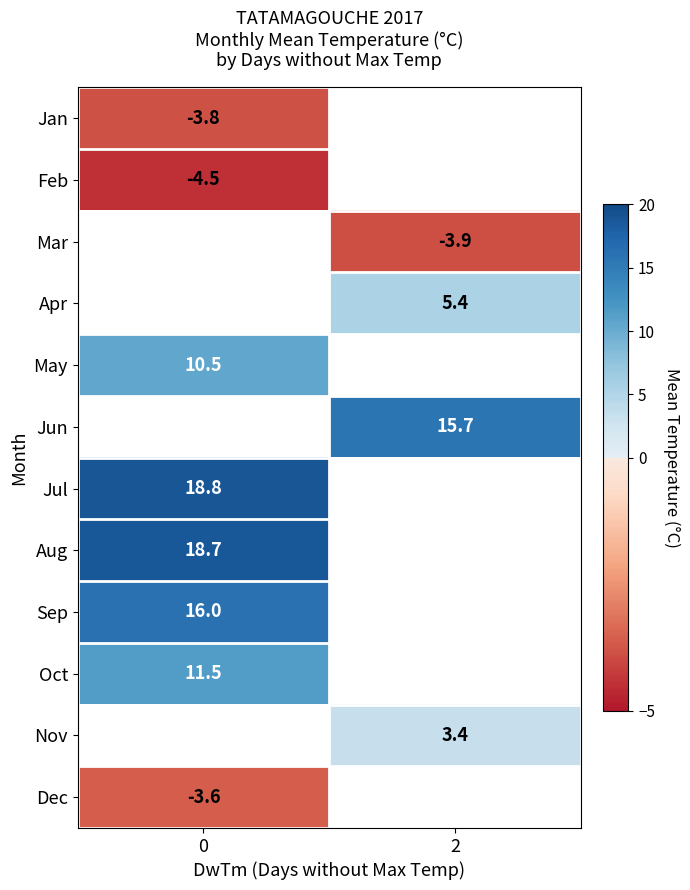

The Dec series shows -3.6 at 0. True or false?

True